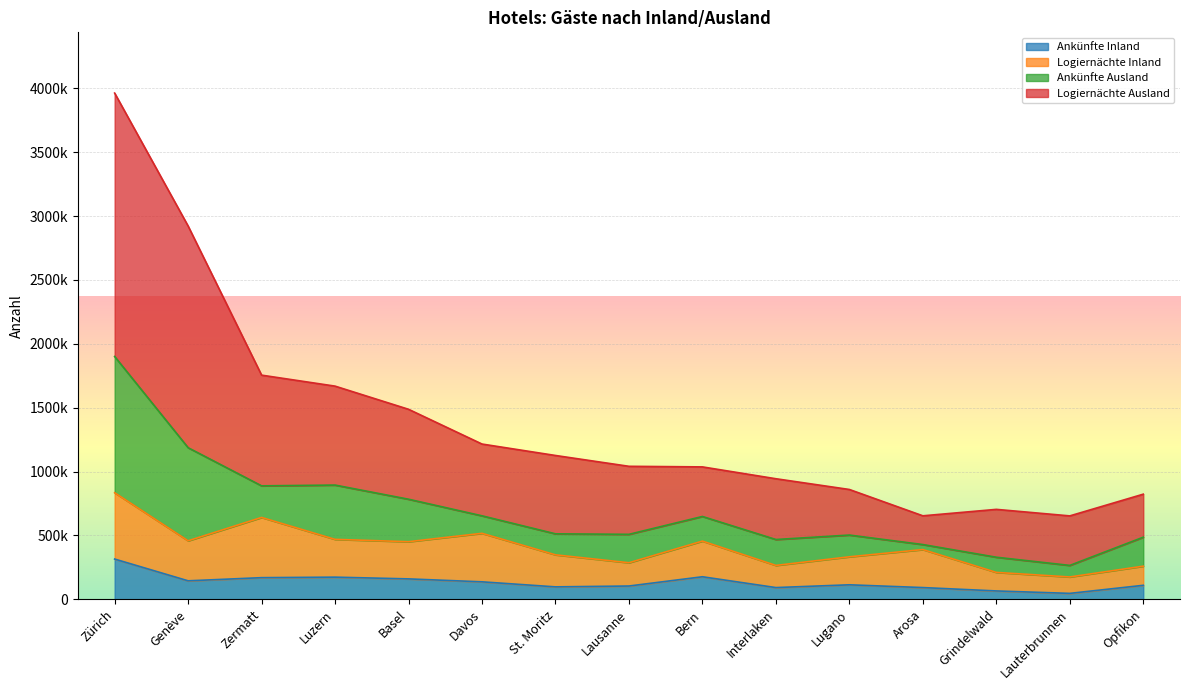

How many data points in Ankünfte Inland are less than 112836?

7